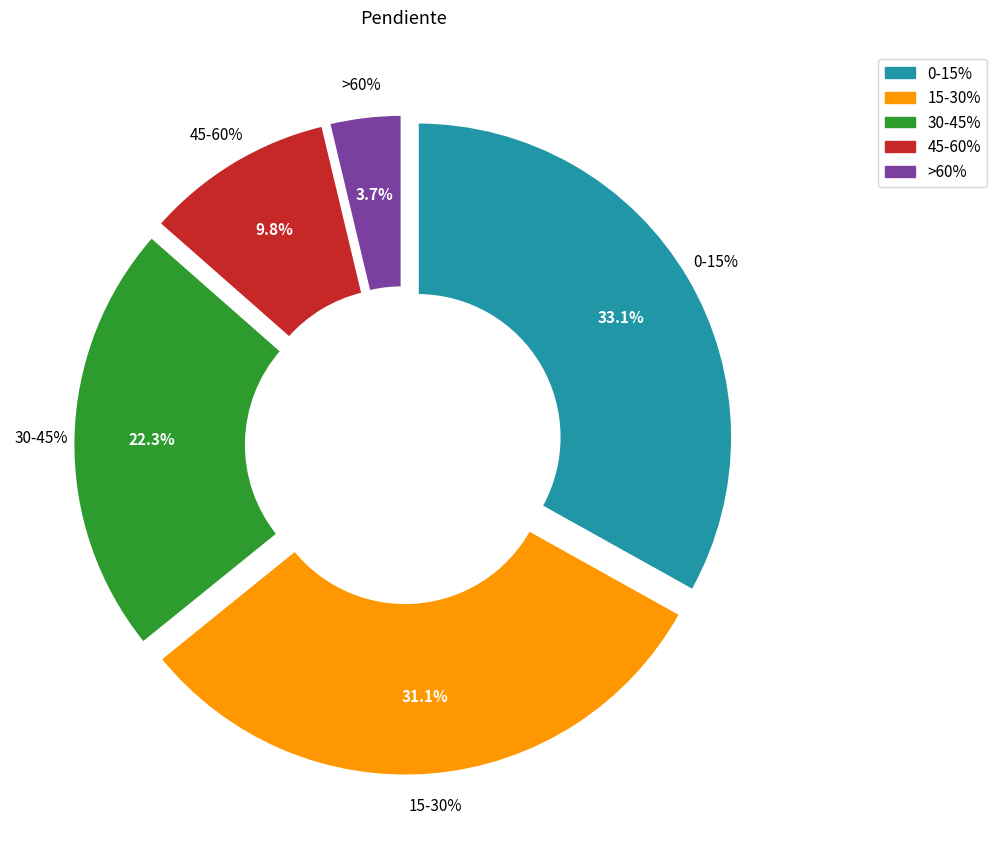

Count the number of slices in the pie.

5